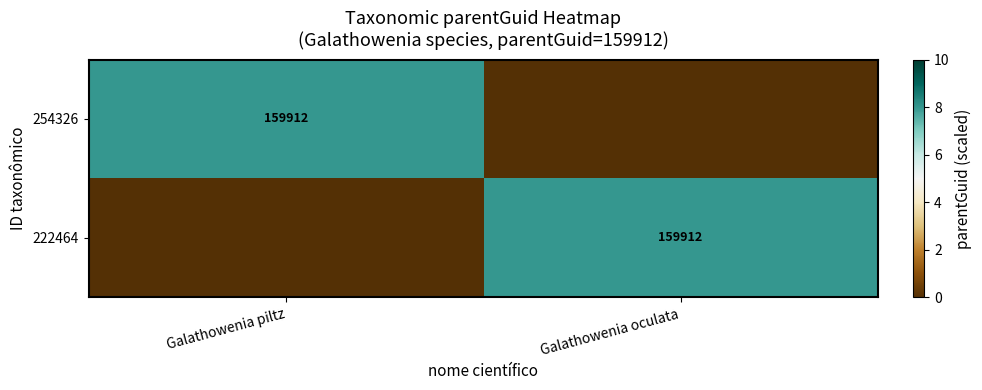

True or false: 254326 has a value of 159912 at Galathowenia piltz.

True